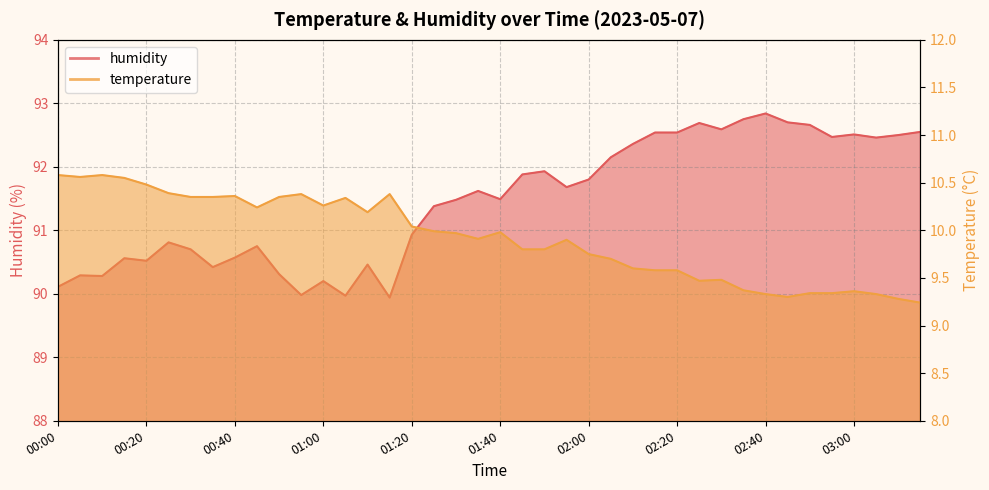

How many interior local peaks does the temperature series have?

9